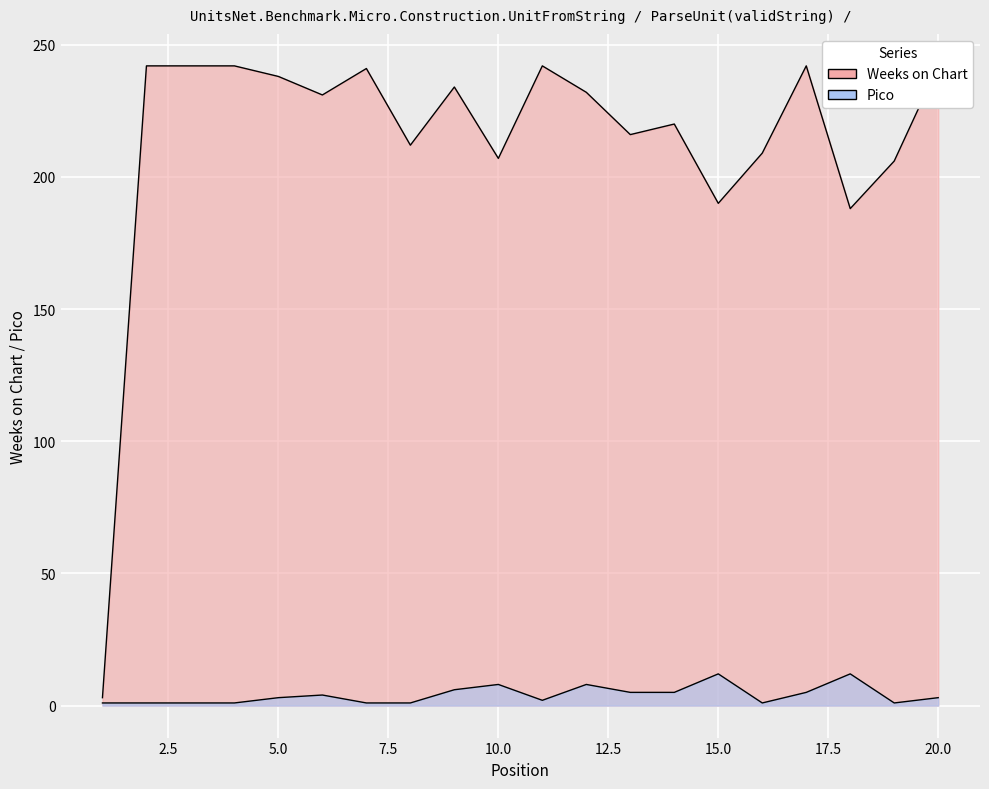

What is the highest value of the Pico series?

12